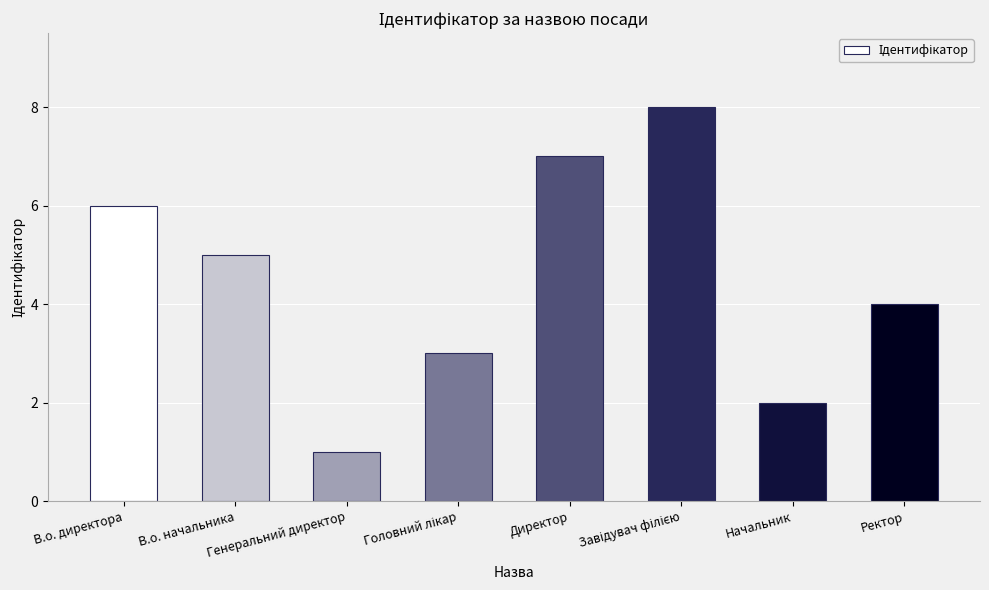

True or false: the data shows 5 at В.о. начальника.

True